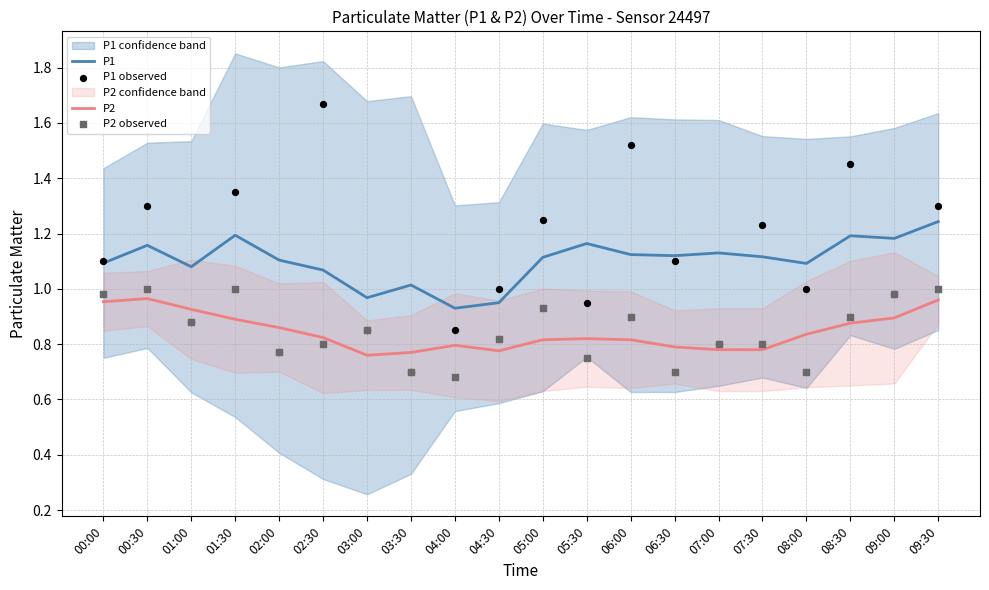

Is the value of P1 at 08:00 greater than the value of P2 at 03:30?

Yes